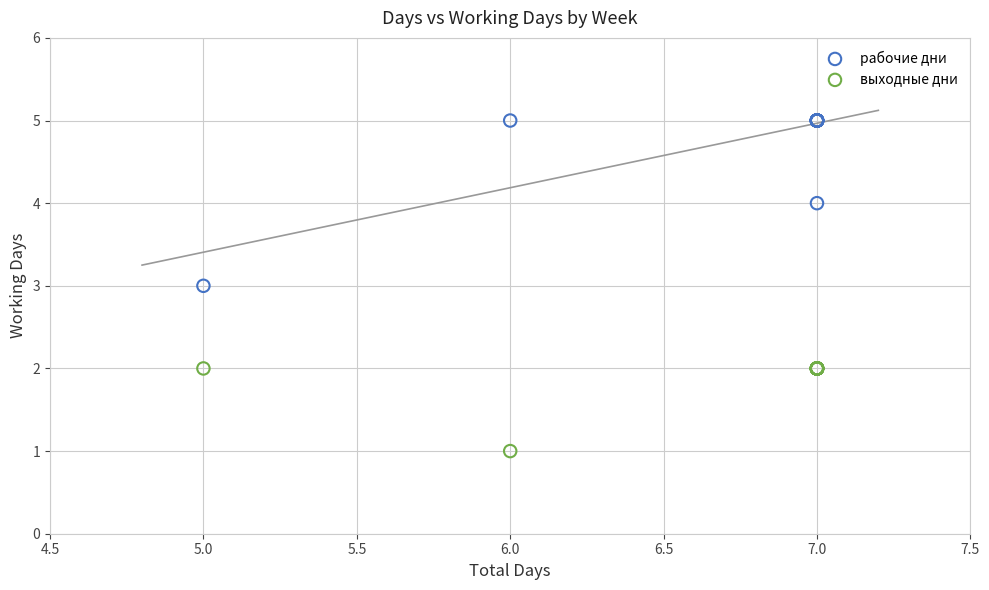

Which series reaches the maximum Y coordinate?

рабочие дни